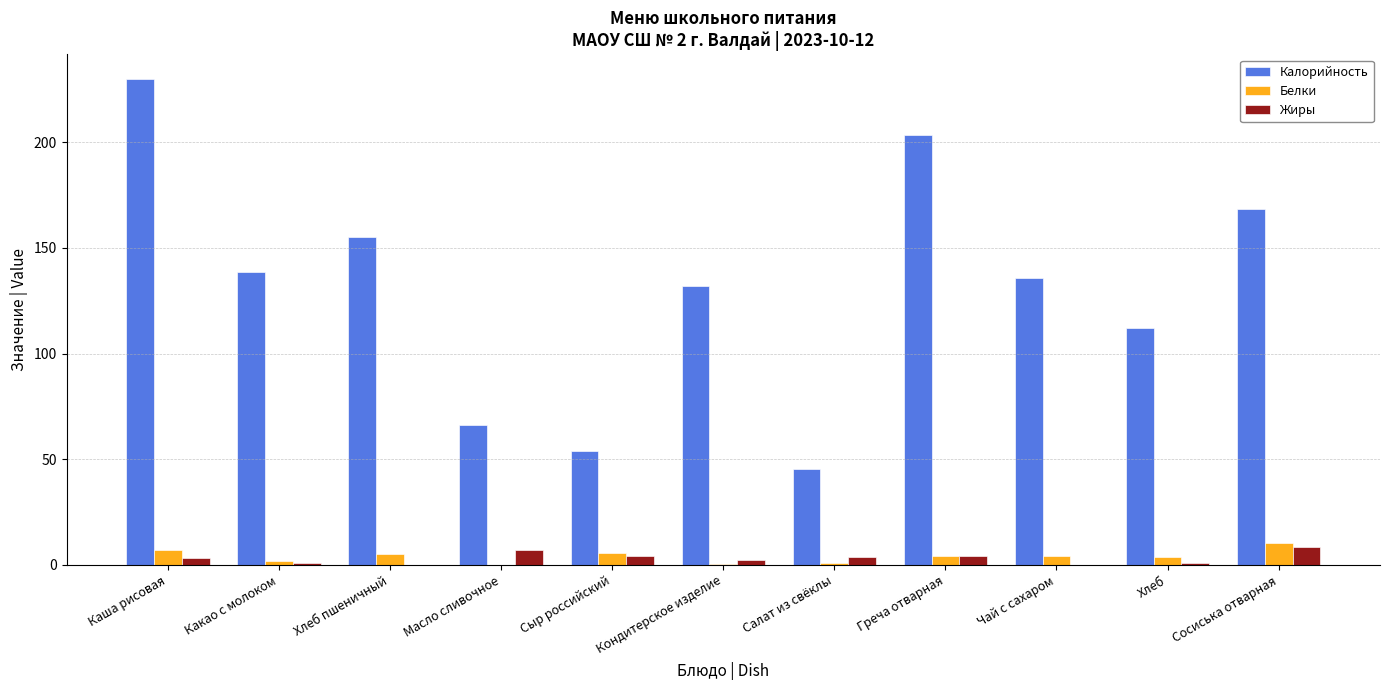

What is the sum of the Жиры values at Салат из свёклы and Сосиська отварная?

12.1